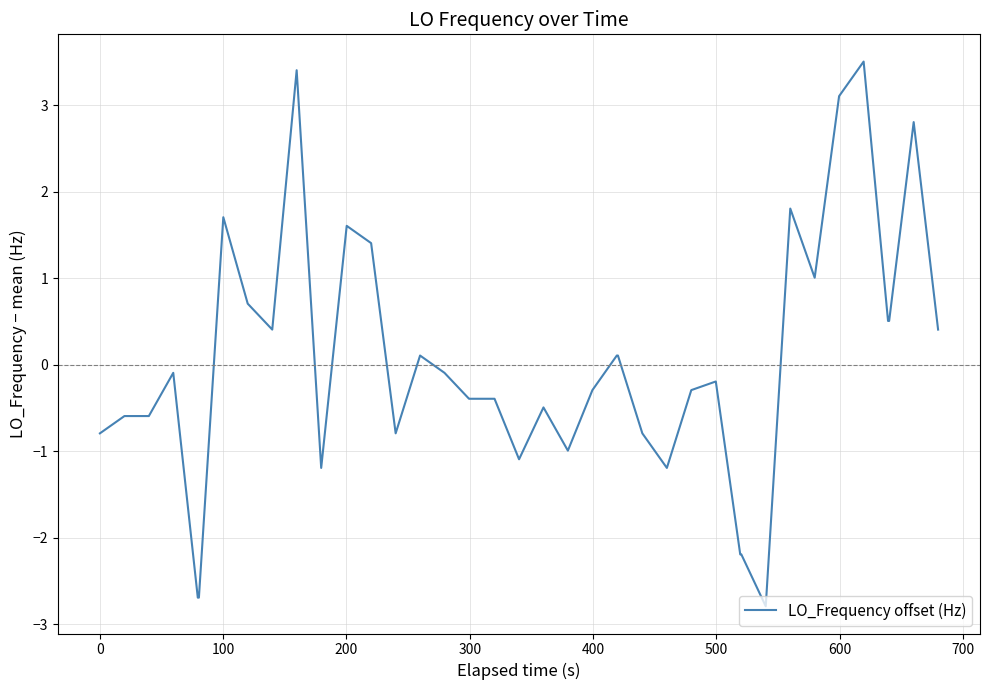

What is the difference between the maximum and minimum values?

6.3